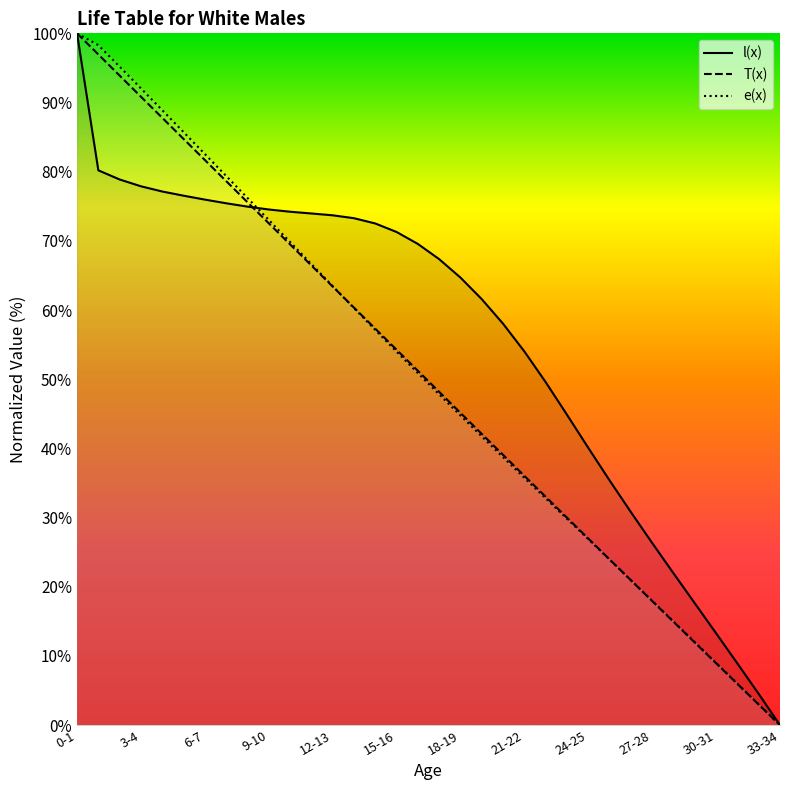

Reading left to right, transcribe all the data shown in this chart.

l(x): 100.0	80.2	78.9	77.9	77.1	76.5	76.0	75.4	75.0	74.5	74.2	74.0	73.7	73.3	72.5	71.3	69.6	67.4	64.7	61.6	58.0	54.0	49.6	44.9	40.1	35.4	30.8	26.3	21.9	17.6	13.3	8.9	4.5	0.0
T(x): 100.0	96.9	93.9	90.8	87.8	84.7	81.7	78.6	75.6	72.5	69.5	66.4	63.4	60.4	57.3	54.3	51.2	48.2	45.1	42.1	39.1	36.0	33.0	30.0	27.0	24.0	20.9	17.9	14.9	11.9	9.0	6.0	3.0	0.0
e(x): 100.0	98.3	95.2	92.0	88.9	85.7	82.6	79.4	76.2	73.0	69.8	66.7	63.5	60.3	57.1	54.0	50.9	47.8	44.8	41.7	38.7	35.7	32.8	29.8	26.9	23.9	21.0	18.0	15.0	12.0	9.0	6.0	3.0	0.0